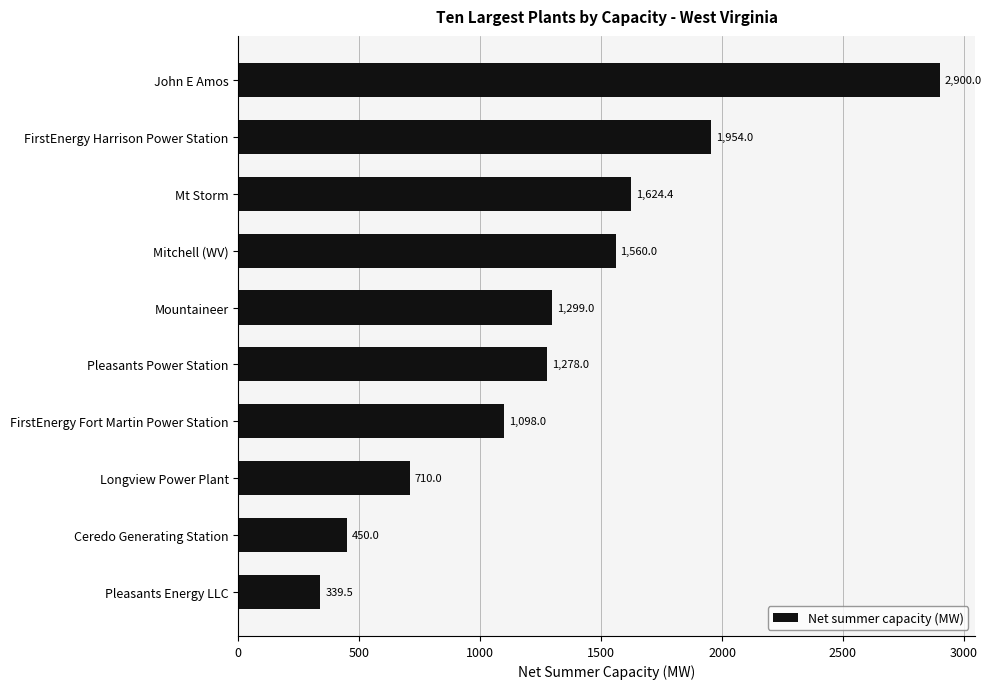

How many values are below 1299?

5